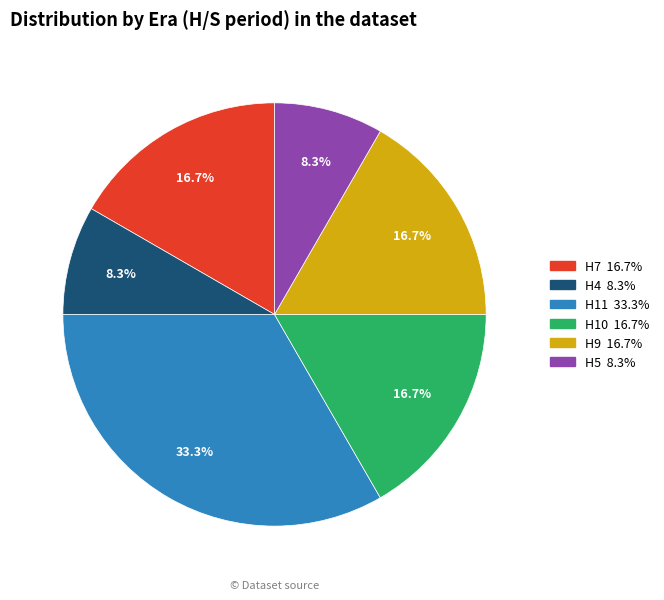

Is there a majority slice in this chart?

No